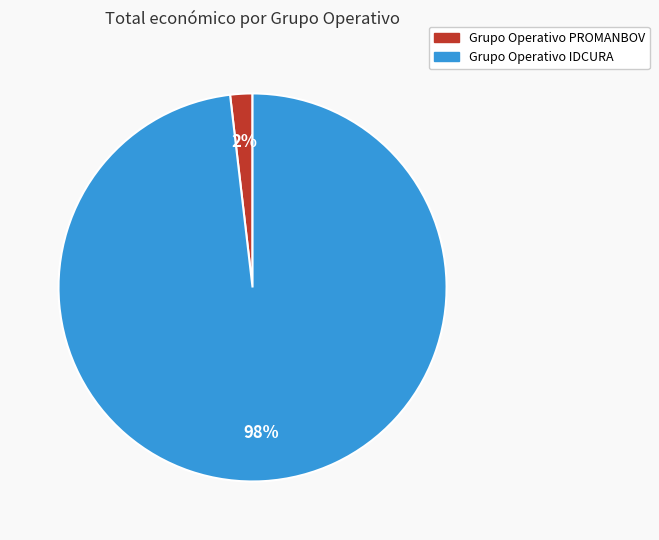

The Grupo Operativo IDCURA slice represents 90% of the pie. True or false?

False